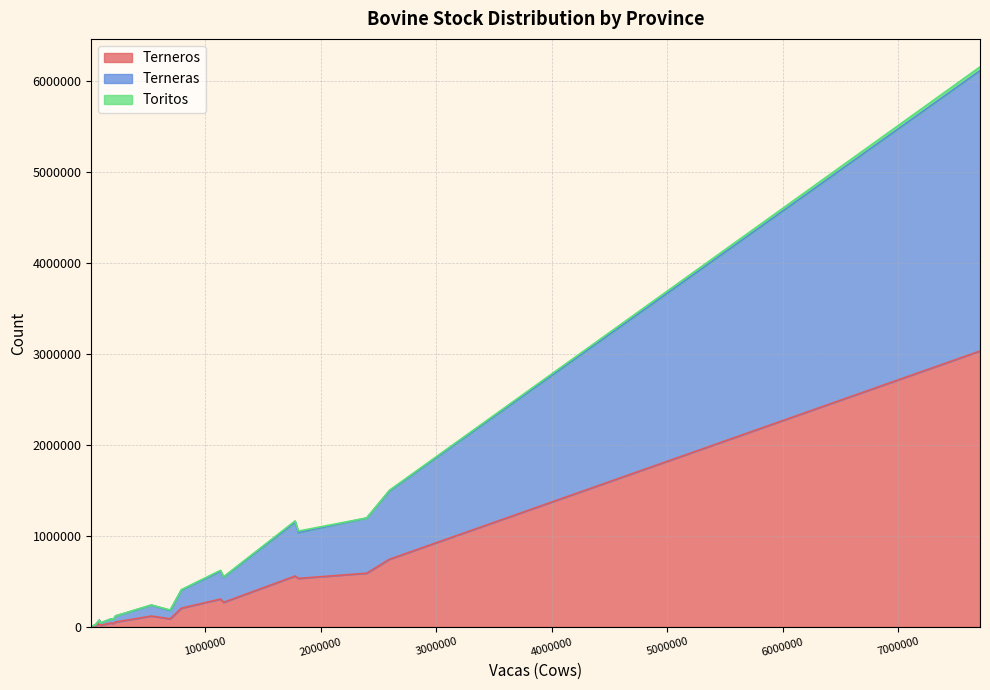

Which series has the largest range (max minus min)?

Terneras